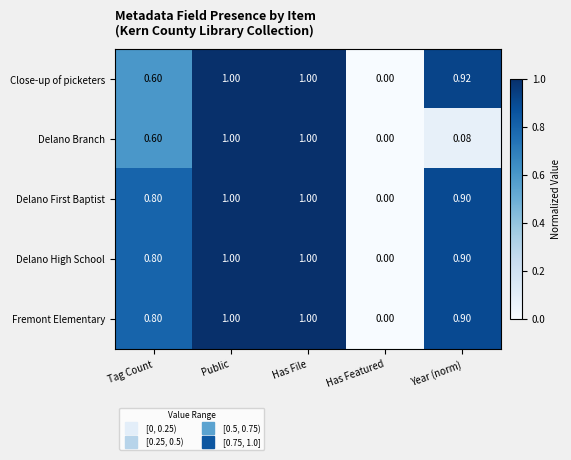

Is the value of Fremont Elementary at Has Featured greater than the value of Delano High School at Public?

No